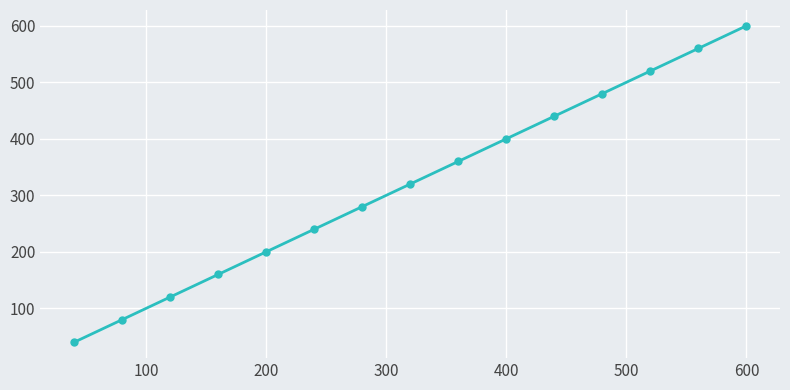

What is the average value?

320